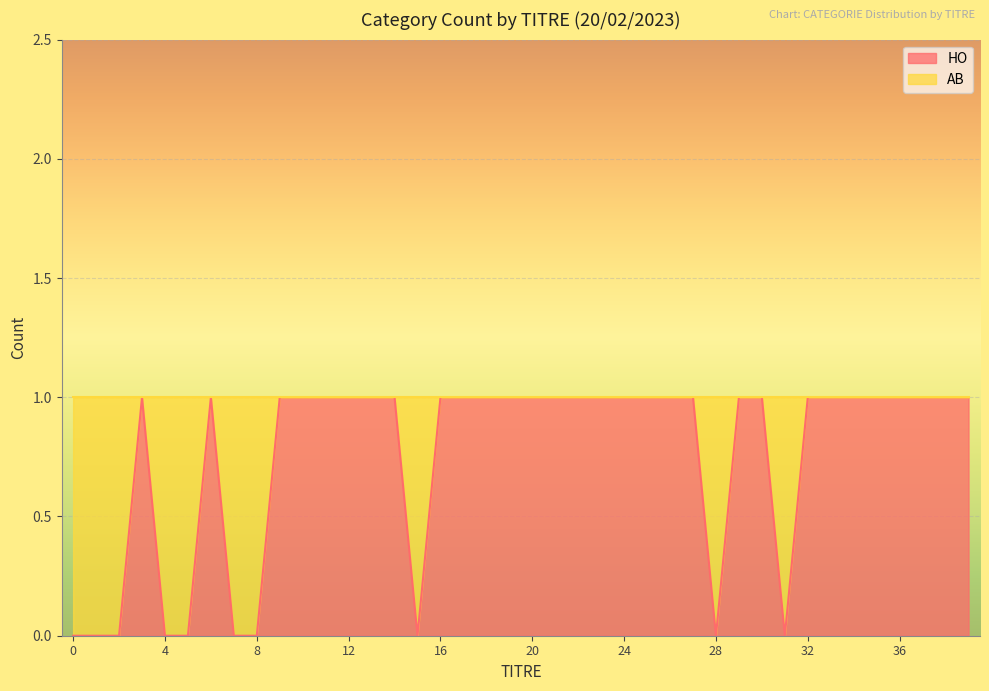

Which label corresponds to the largest value in the chart?

3